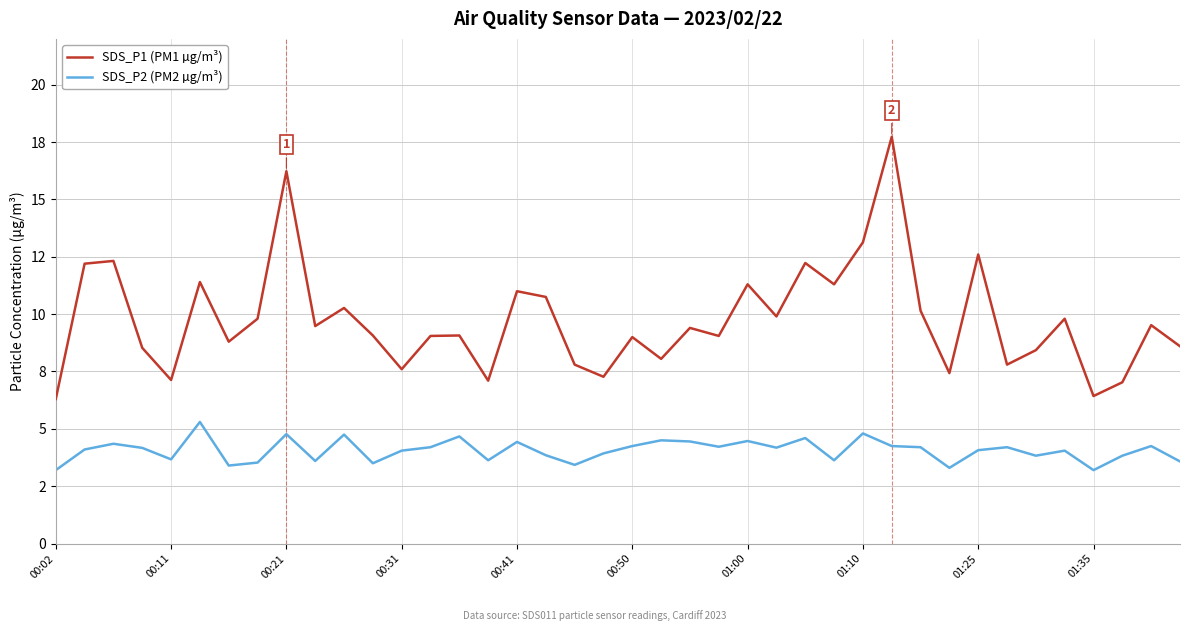

True or false: SDS_P1 (PM1 µg/m³) and SDS_P2 (PM2 µg/m³) cross at least once.

False